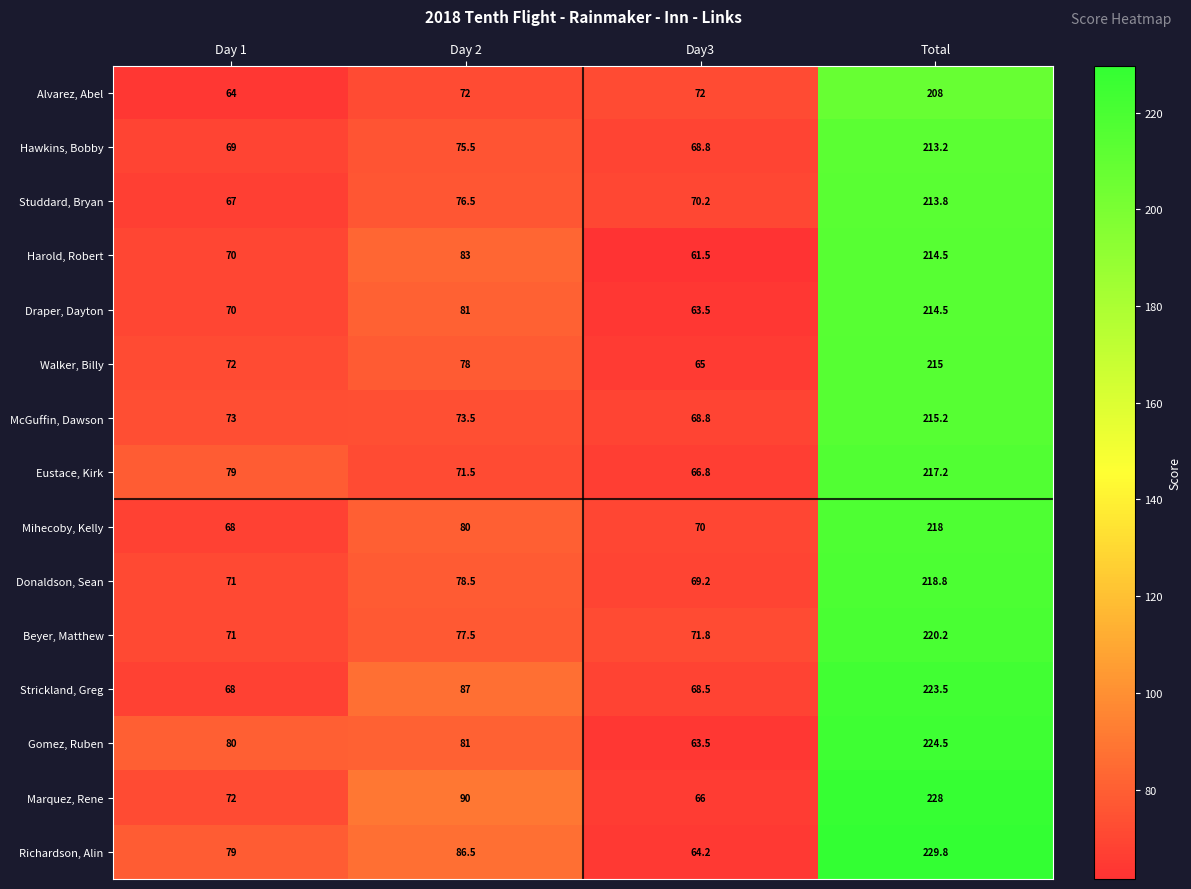

Rank the categories by Hawkins, Bobby value from highest to lowest.

Total, Day 2, Day 1, Day3